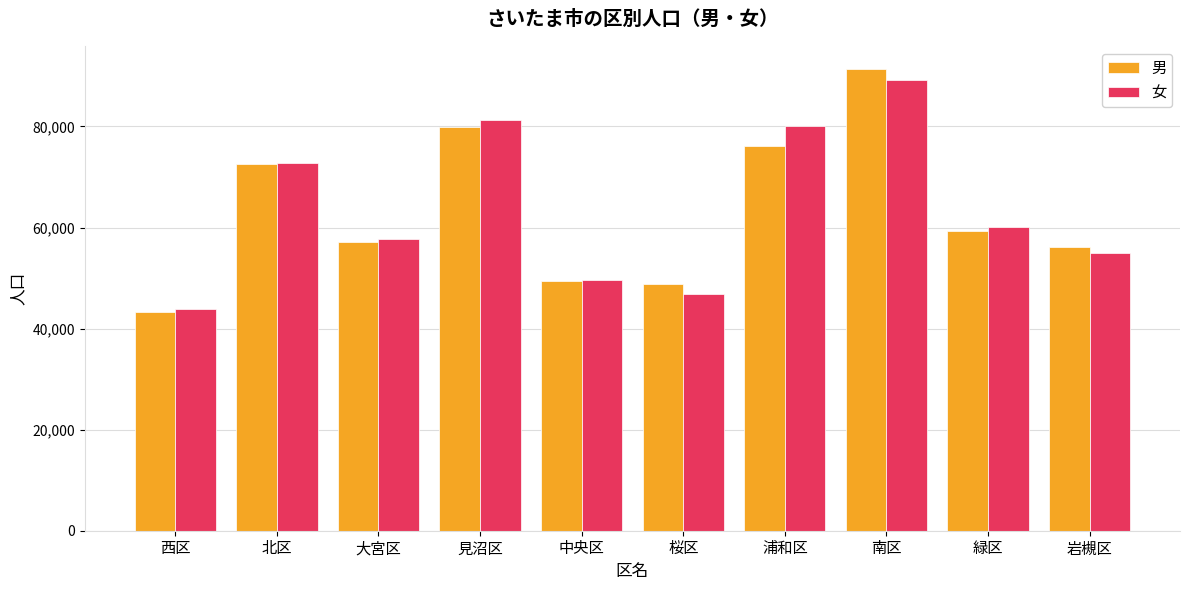

What is the sum of the 男 values at 緑区 and 浦和区?

135367